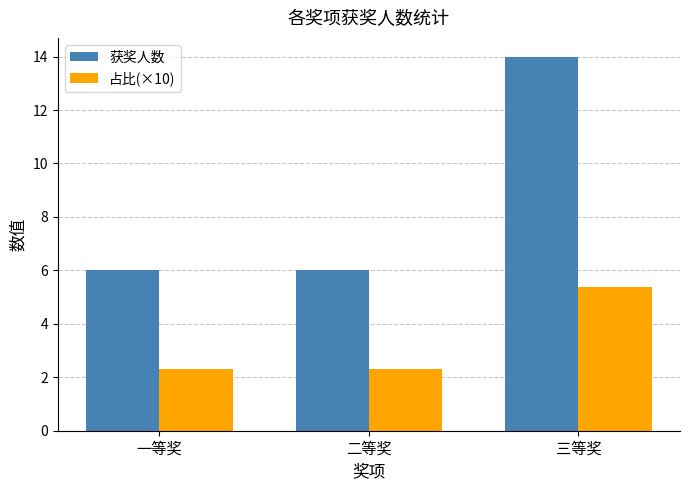

What is the smallest value displayed?

2.3